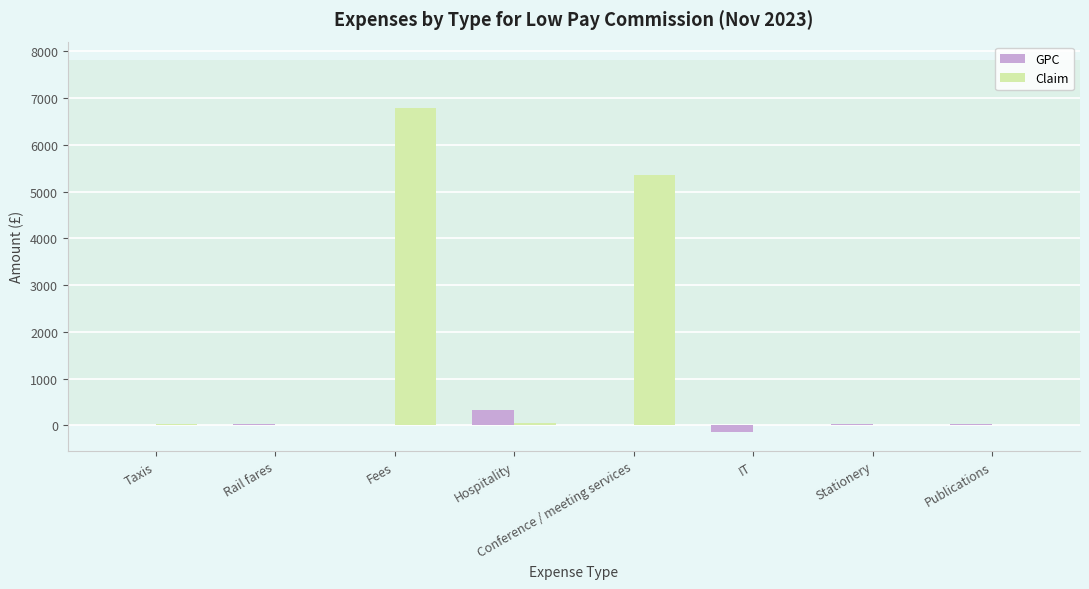

Is it true that Claim equals -3282.4 at Stationery?

False